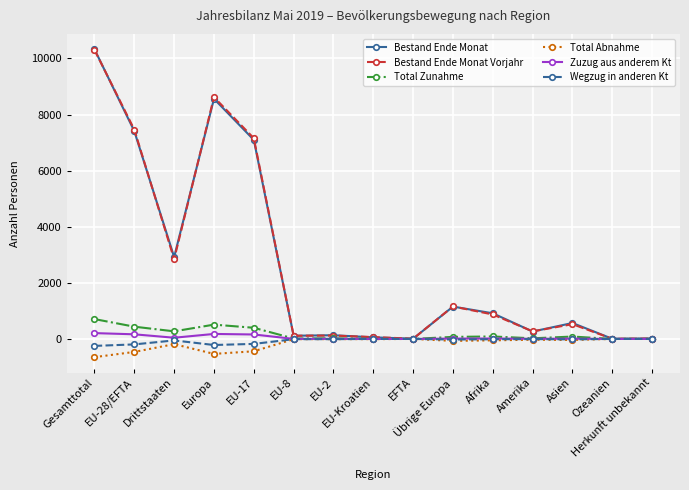

What is the average value of the Wegzug in anderen Kt series?

-64